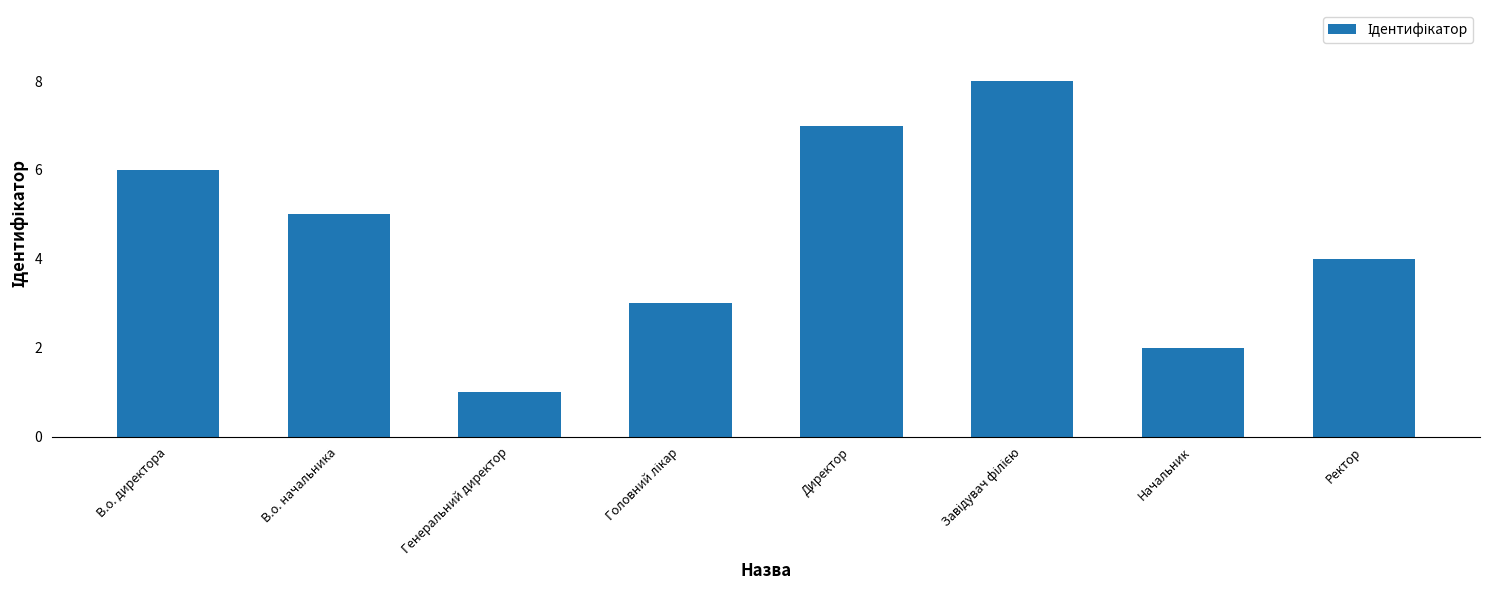

What is the greatest value displayed?

8